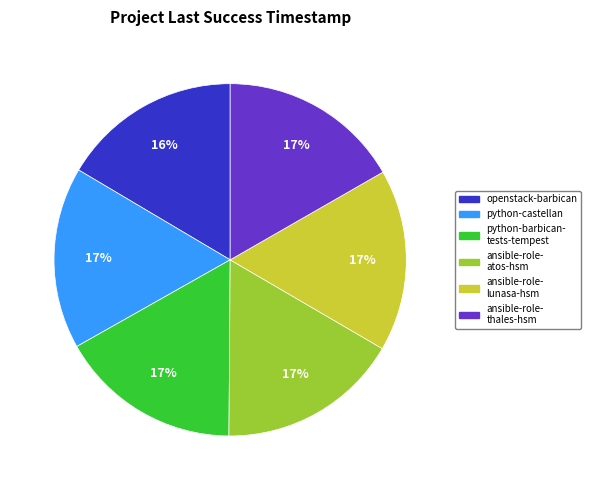

Is there a majority slice in this chart?

No